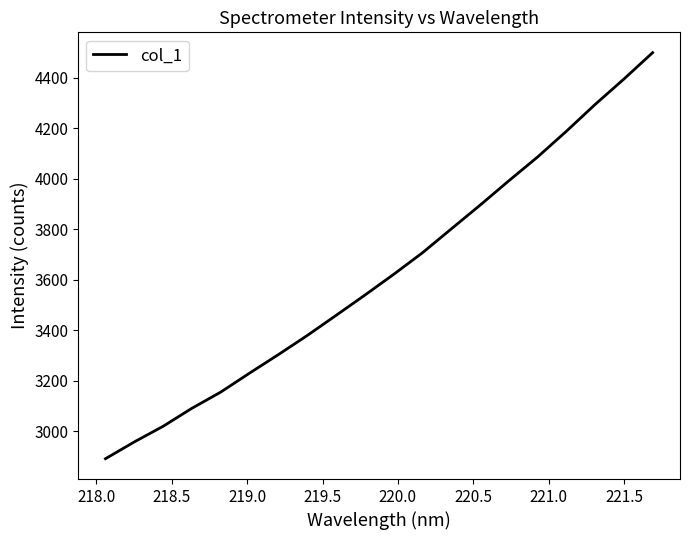

What is the difference between the maximum and minimum values?

1609.2